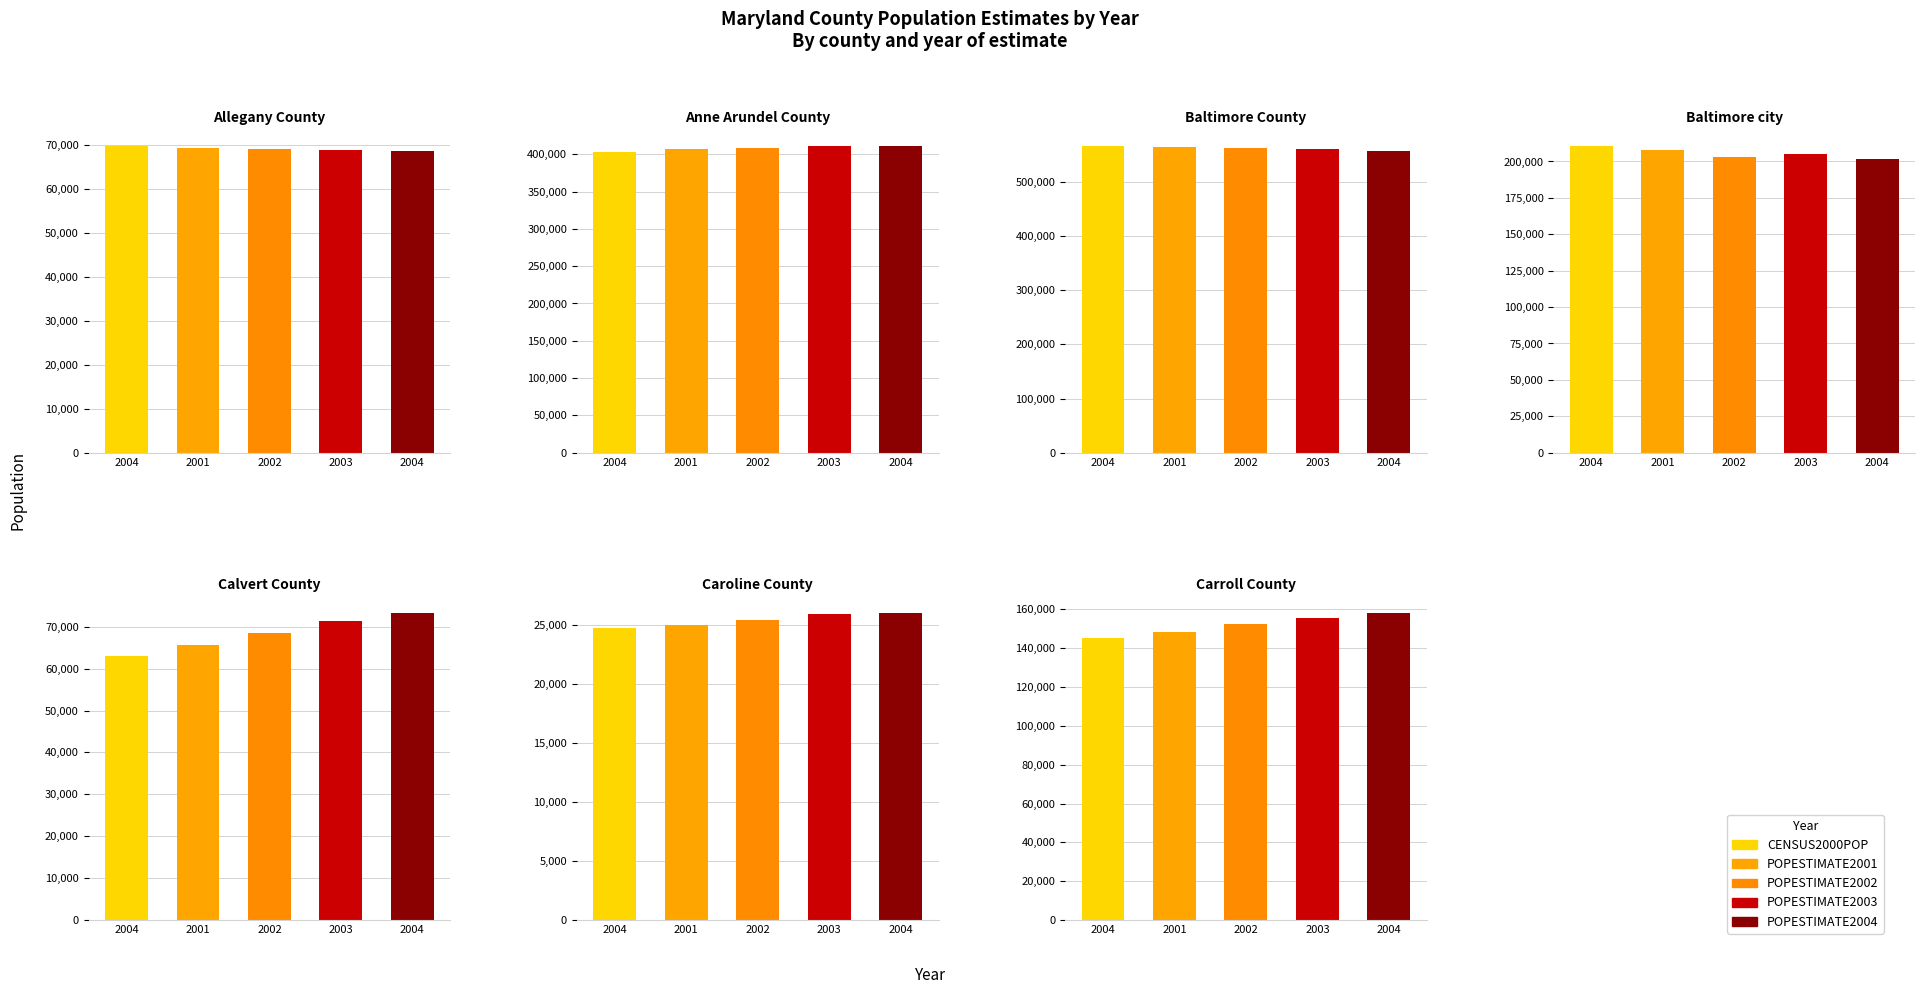

Reading left to right, extract all data points from this chart.

CENSUS2000POP: Allegany County=69859	Anne Arundel County=402585	Baltimore County=566718	Baltimore city=210842	Calvert County=62964	Caroline County=24721	Carroll County=144999
POPESTIMATE2001: Allegany County=69400	Anne Arundel County=406536	Baltimore County=564183	Baltimore city=207704	Calvert County=65631	Caroline County=24998	Carroll County=148420
POPESTIMATE2002: Allegany County=69006	Anne Arundel County=409008	Baltimore County=561777	Baltimore city=203008	Calvert County=68444	Caroline County=25370	Carroll County=152338
POPESTIMATE2003: Allegany County=68786	Anne Arundel County=410608	Baltimore County=560172	Baltimore city=205222	Calvert County=71278	Caroline County=25897	Carroll County=155503
POPESTIMATE2004: Allegany County=68677	Anne Arundel County=411520	Baltimore County=556977	Baltimore city=201410	Calvert County=73232	Caroline County=25976	Carroll County=157946